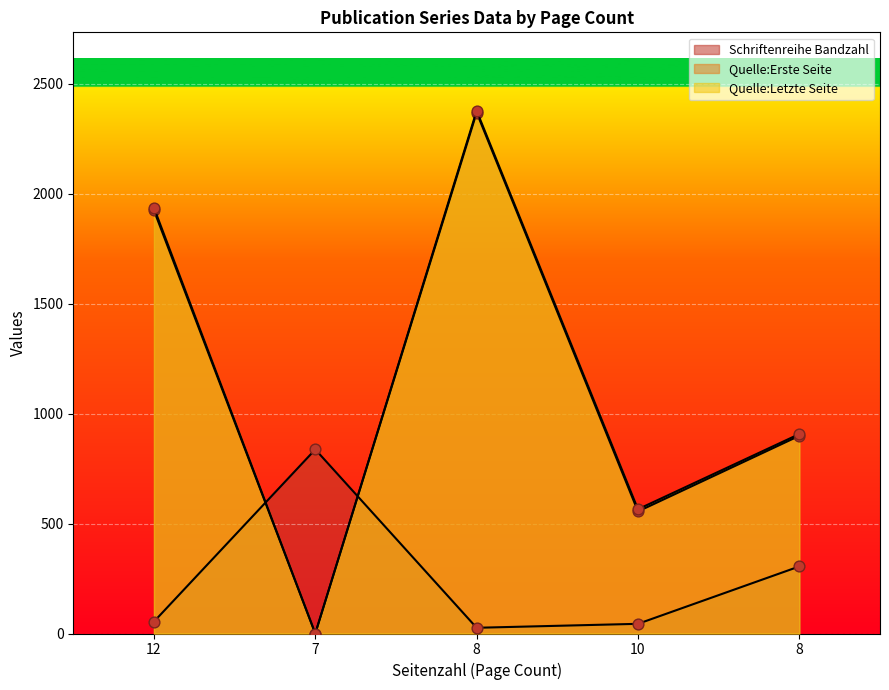

What are all the series names shown in the legend?

Schriftenreihe Bandzahl, Quelle:Erste Seite, Quelle:Letzte Seite